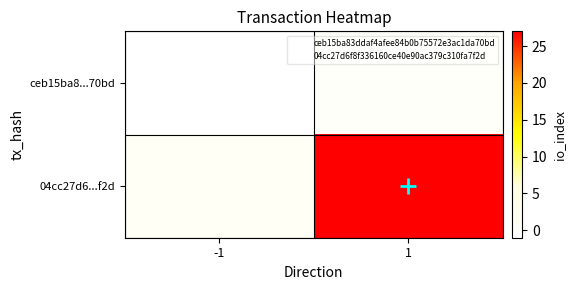

Rank the series by their average value, from highest to lowest.

04cc27d6...f2d, ceb15ba8...70bd